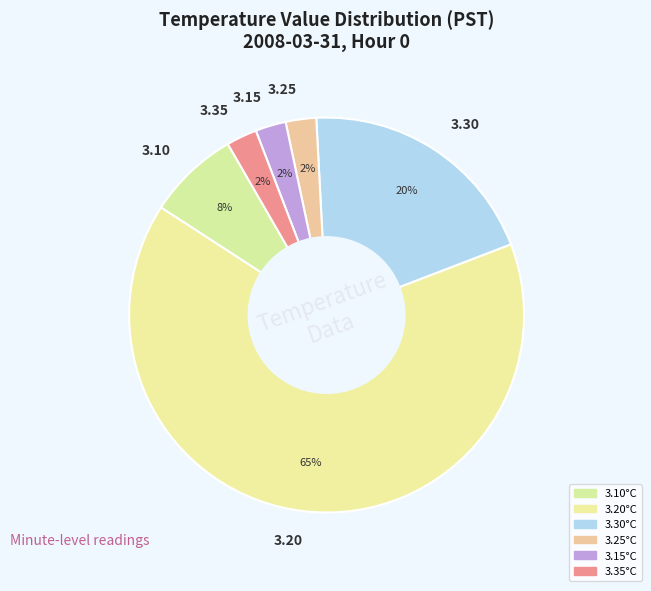

Which has a higher value, 3.25 or 3.30?

3.30